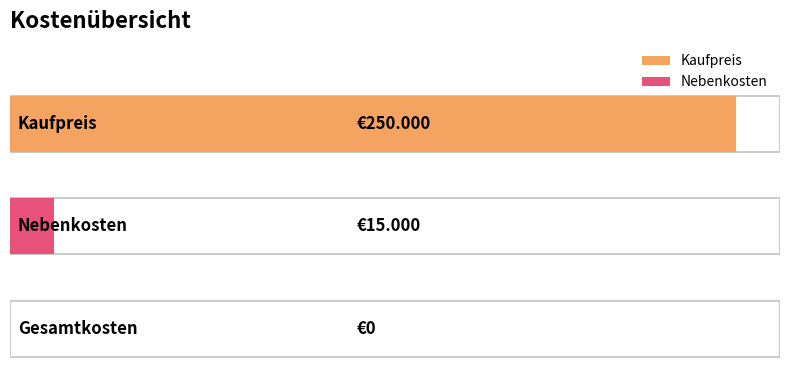

Are the bars grouped side by side (vs. stacked)?

No